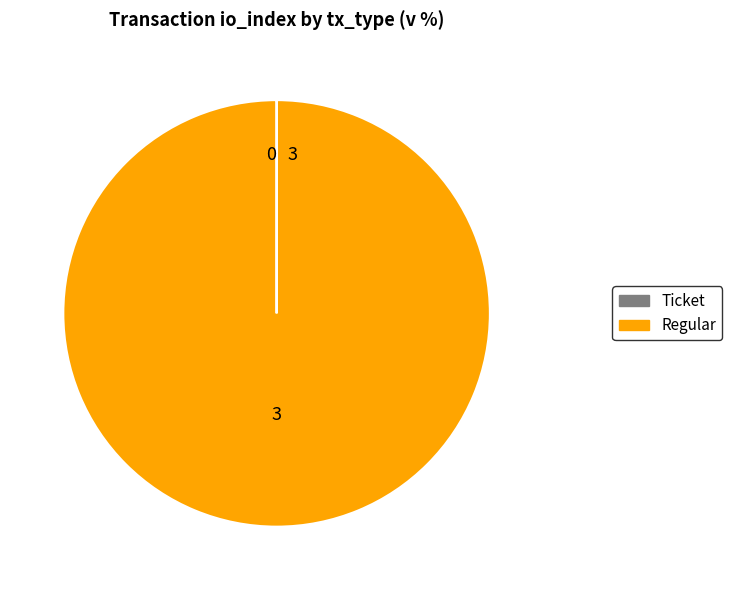

The Regular slice represents 100% of the pie. True or false?

True